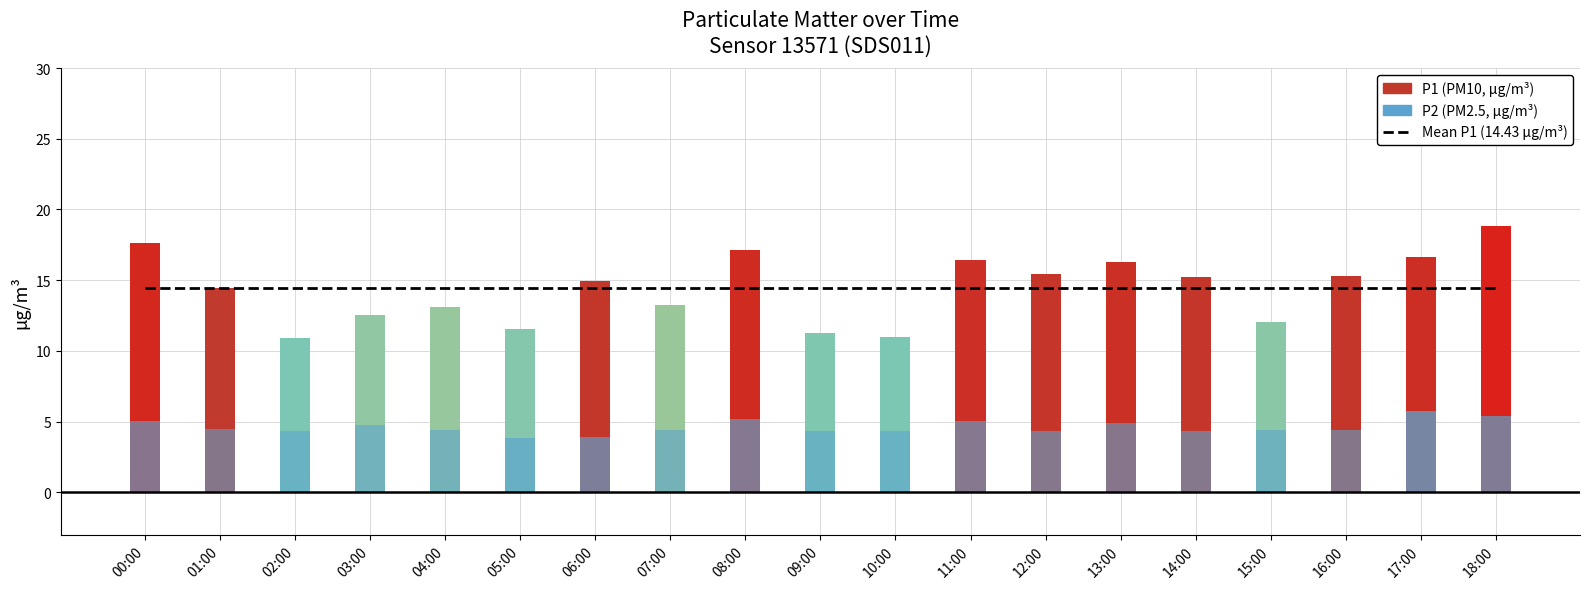

What is the label of the 11th bar from the right?

08:00